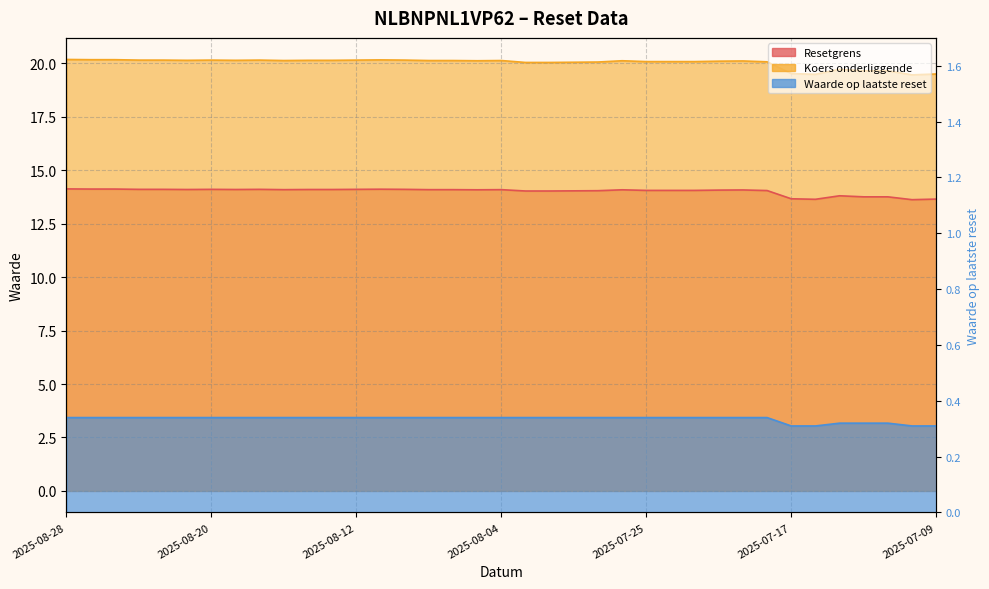

True or false: Koers onderliggende has a value of 4.1 at 2025-08-28.

False